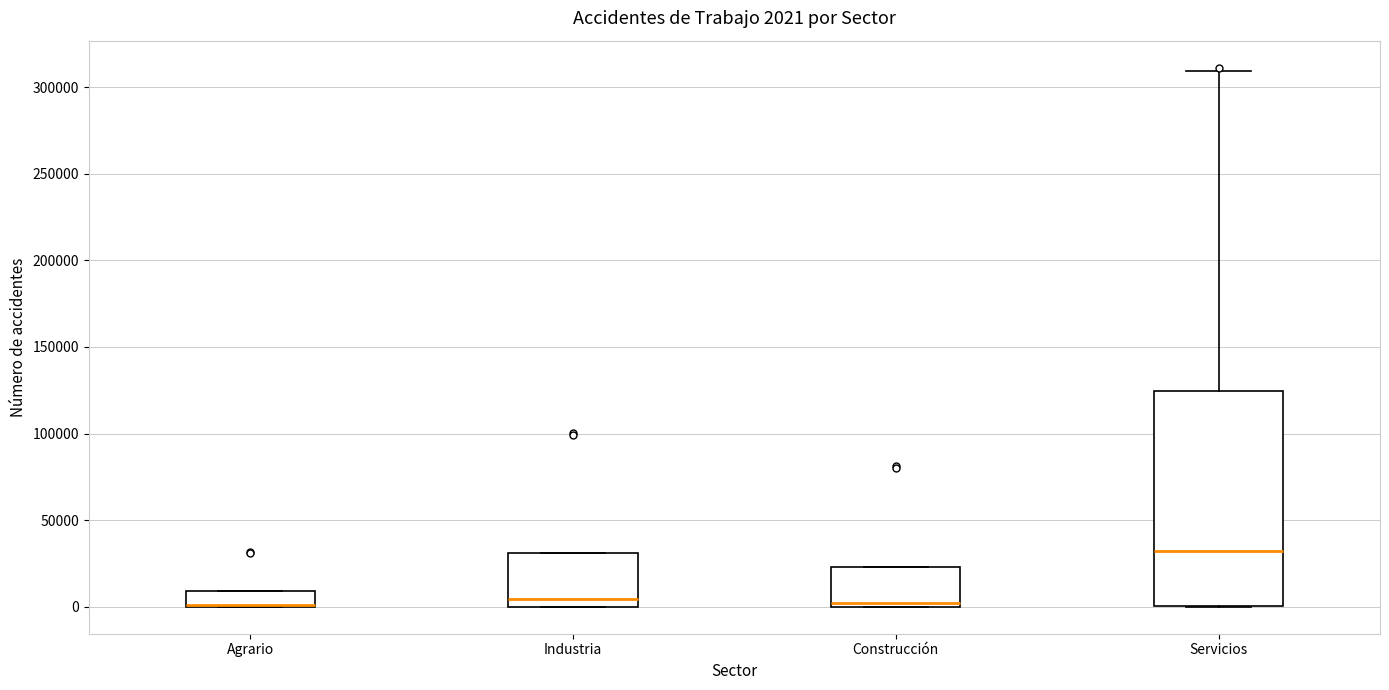

Comparing the boxes themselves (not the whiskers), which one is the tallest?

Servicios